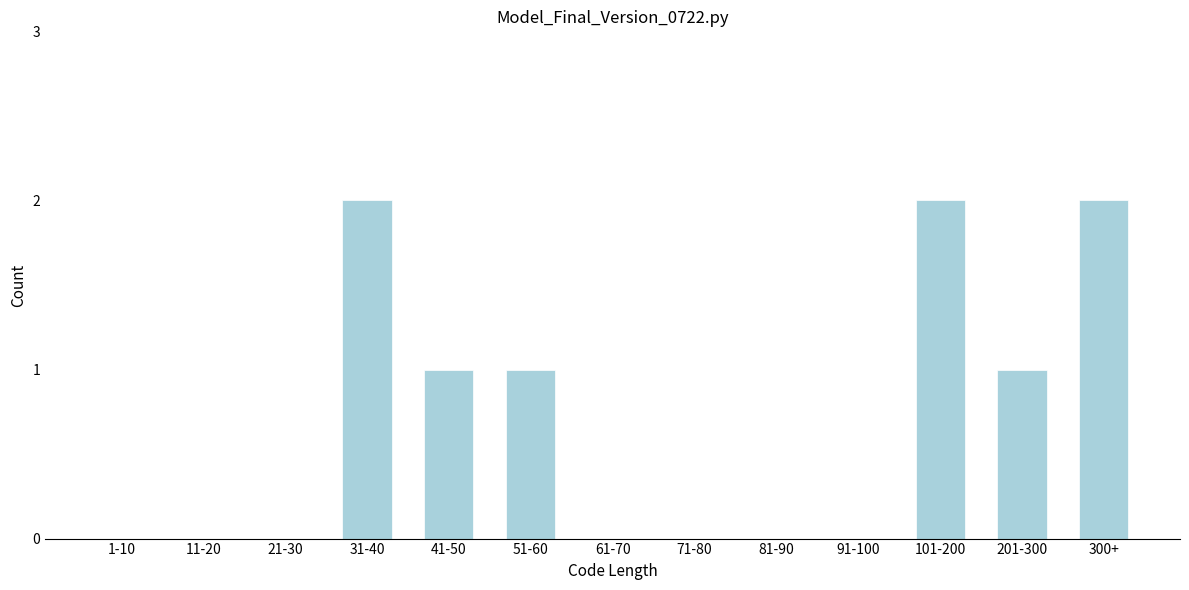

Reading left to right, extract all data points from this chart.

1-10=0	11-20=0	21-30=0	31-40=2	41-50=1	51-60=1	61-70=0	71-80=0	81-90=0	91-100=0	101-200=2	201-300=1	300+=2